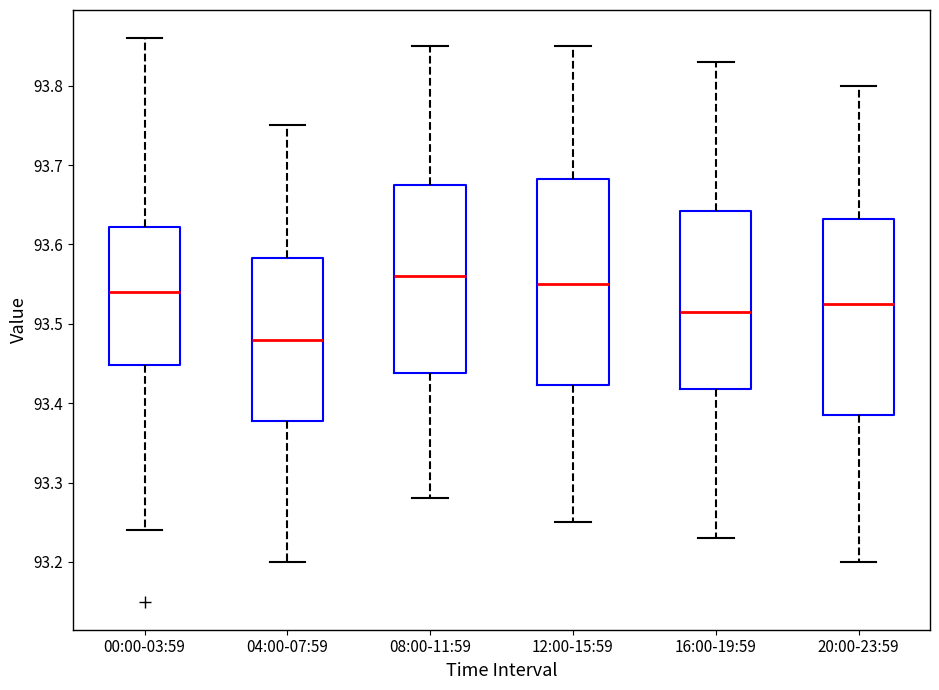

Where does the upper whisker of the box for 04:00-07:59 end on the y-axis? The values are not printed on the chart, so give them approximately, as read against the axis.

93.75